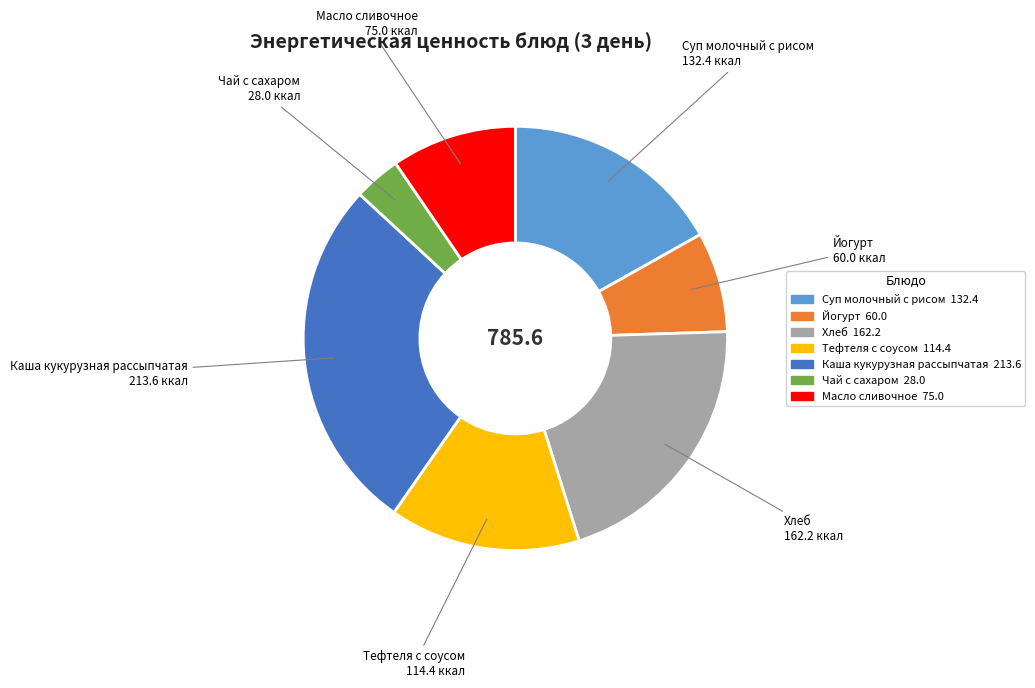

Which slice is the largest?

Каша кукурузная рассыпчатая